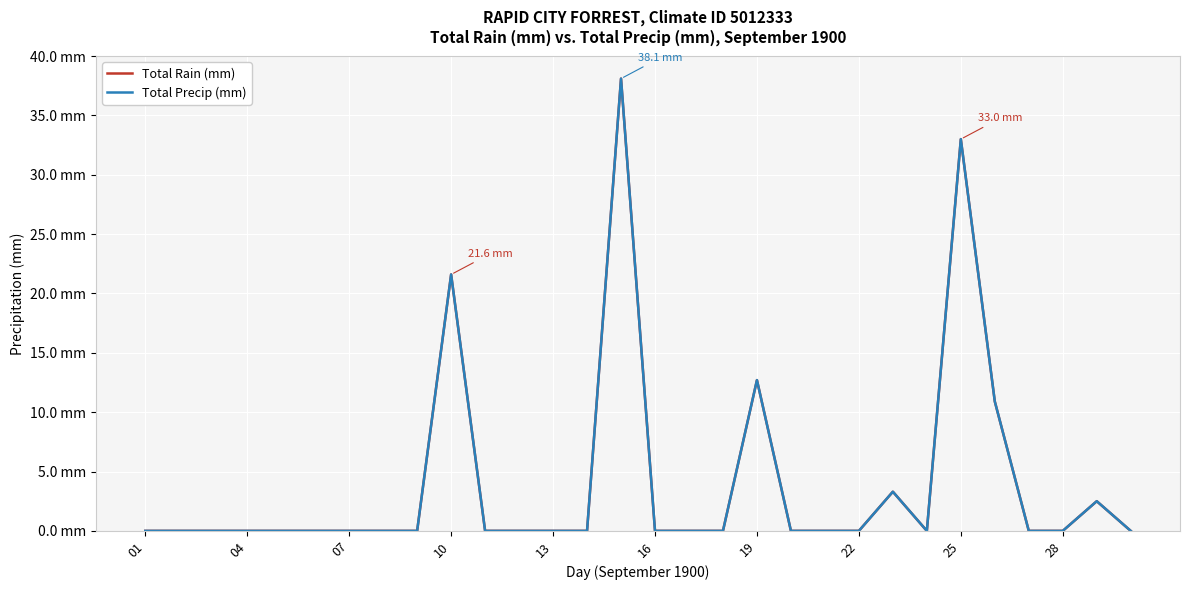

In Total Rain (mm), how many points are higher than both neighbors (excluding endpoints)?

6